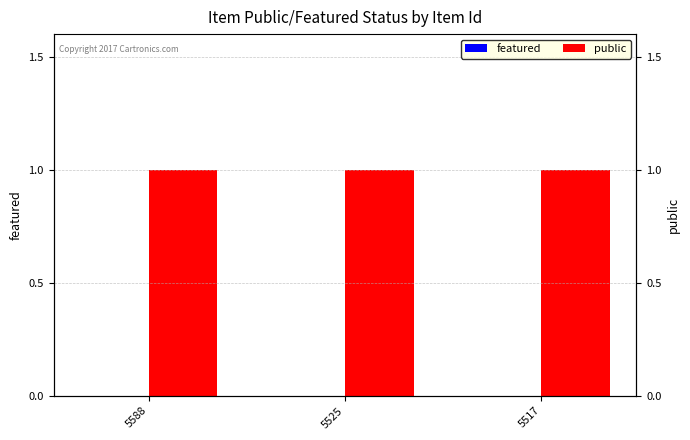

Reading left to right, list all the values displayed in this chart.

featured: 5588=0	5525=0	5517=0
public: 5588=1	5525=1	5517=1